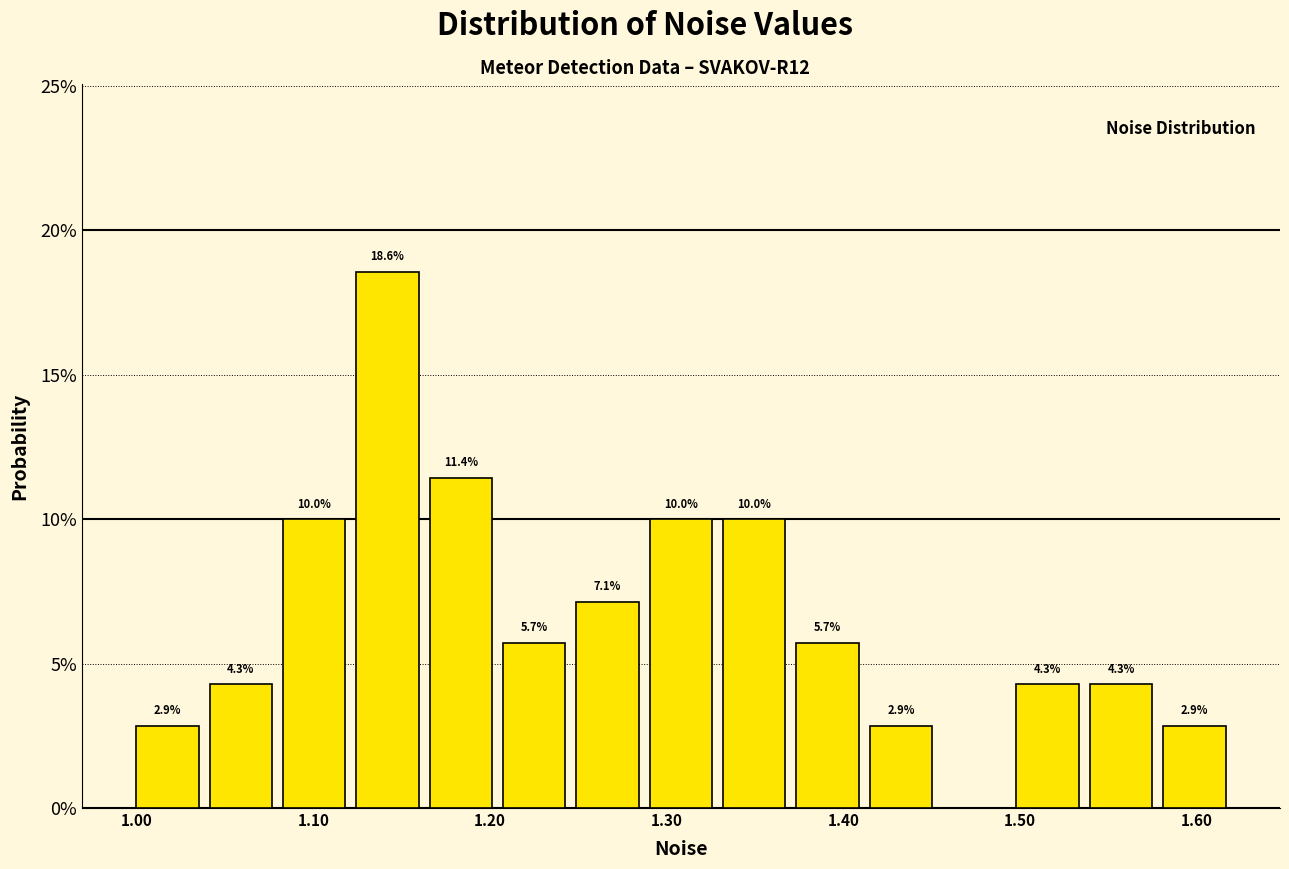

Which range on the x-axis has the tallest bar?

1.12 to 1.16